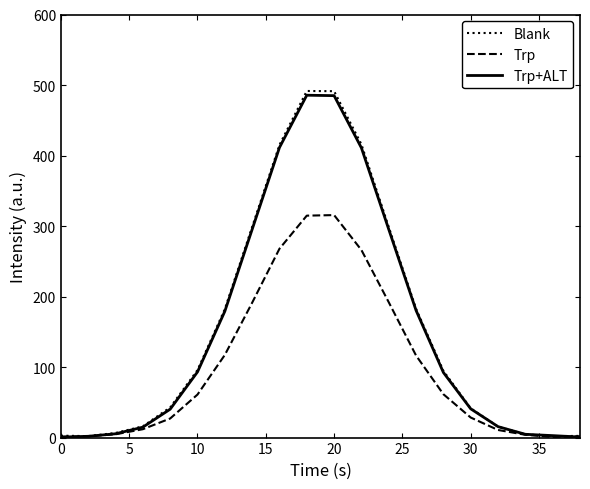

What is the maximum value for Trp?

315.5